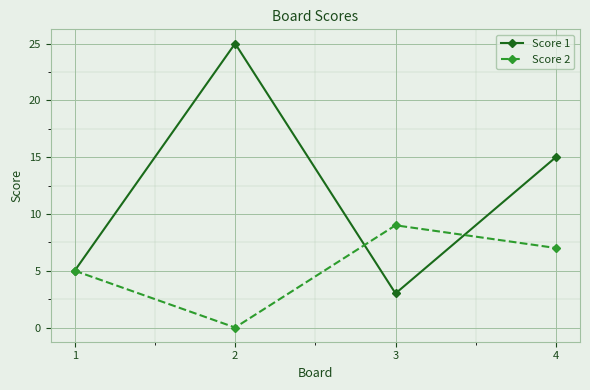

What is the highest value of the Score 1 series?

25